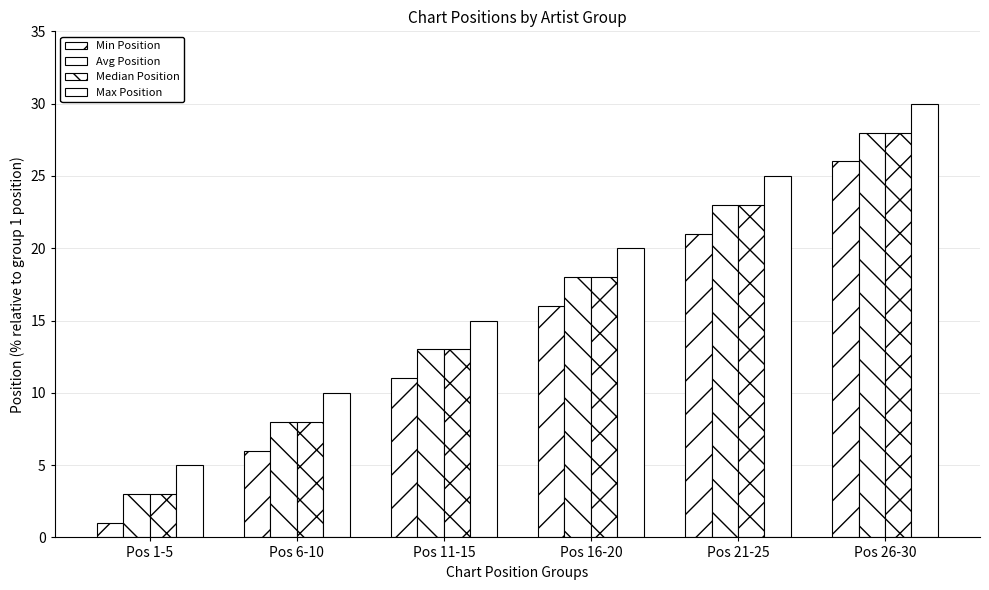

How many groups of bars are there?

6